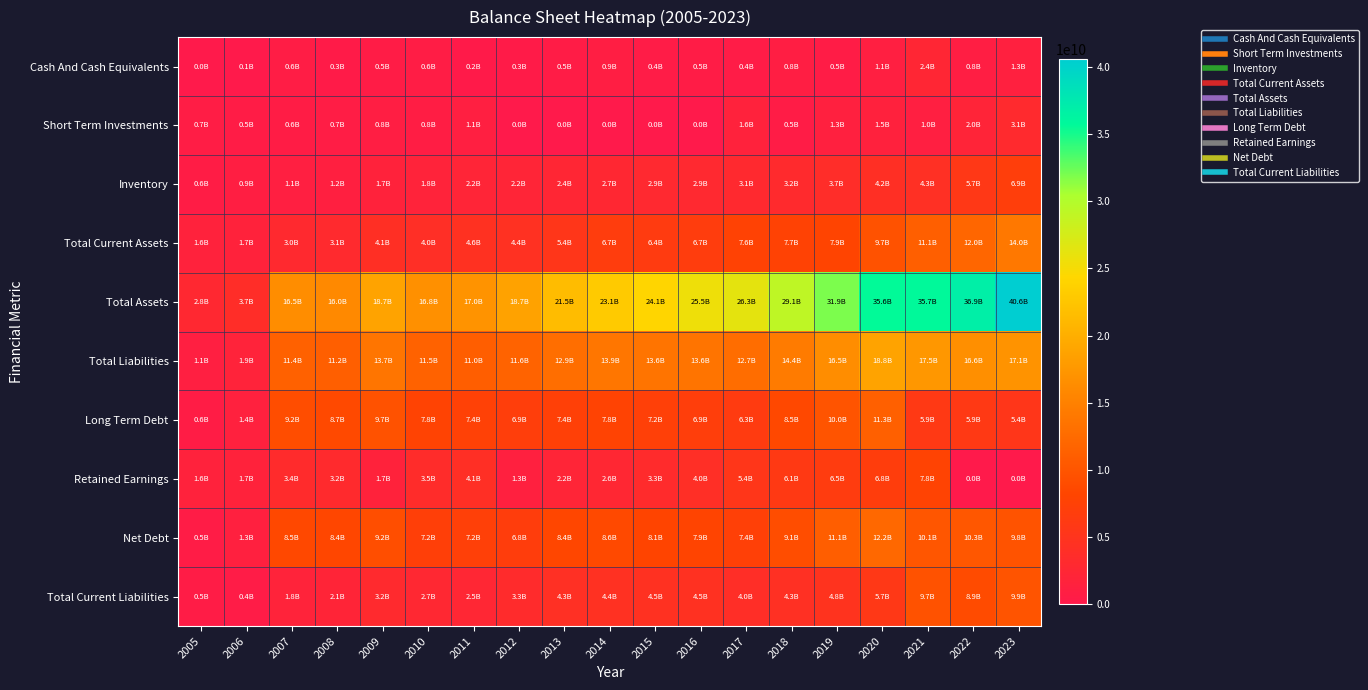

Which series has the largest range (max minus min)?

Total Assets